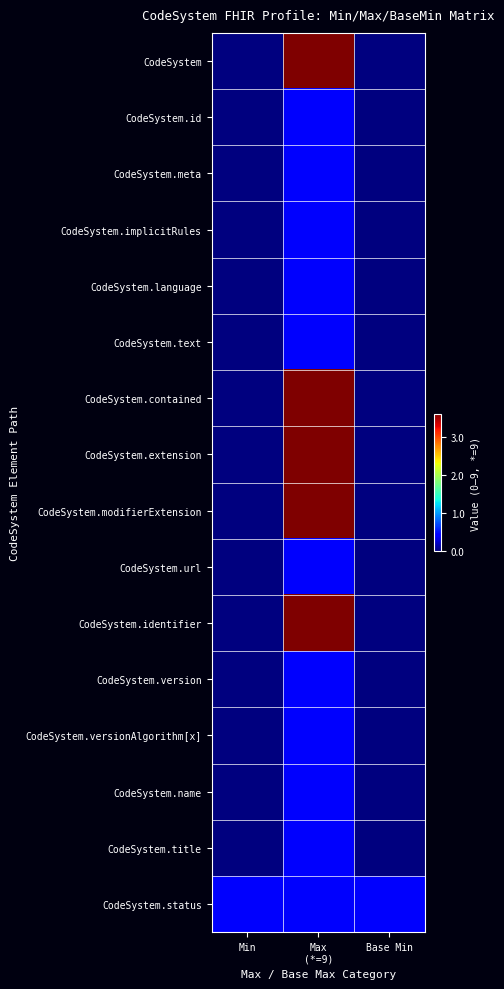

Which series has the widest spread of values?

CodeSystem